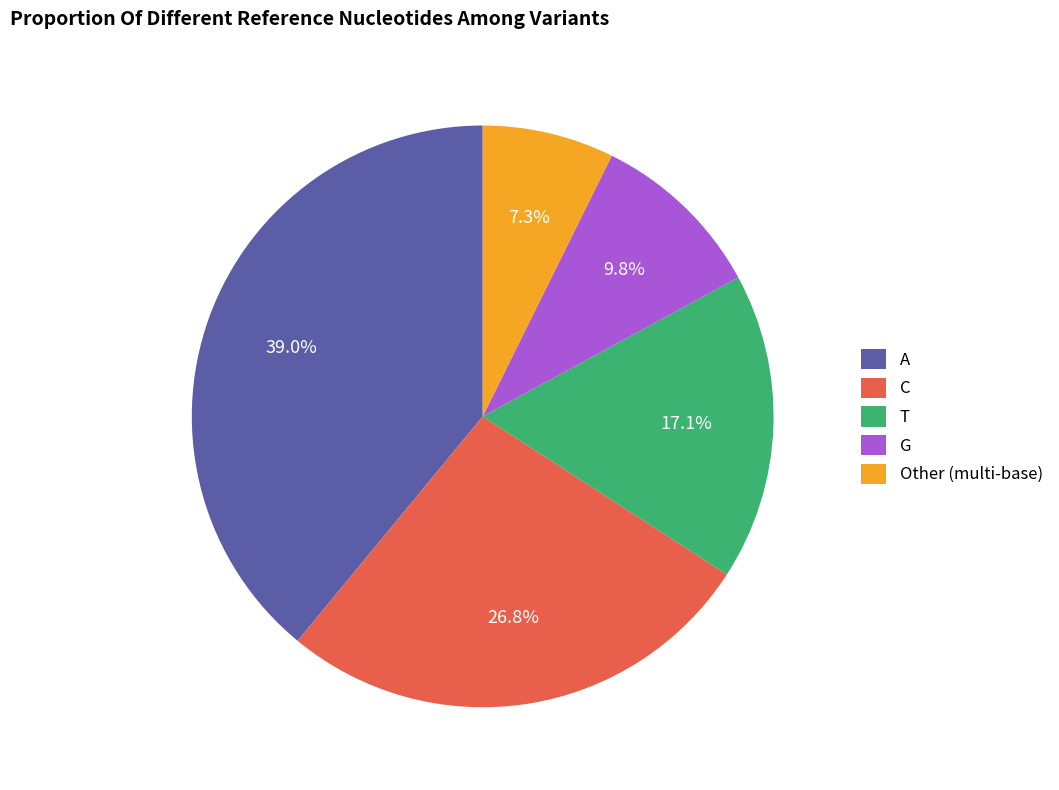

Which slice is the smallest?

Other (multi-base)